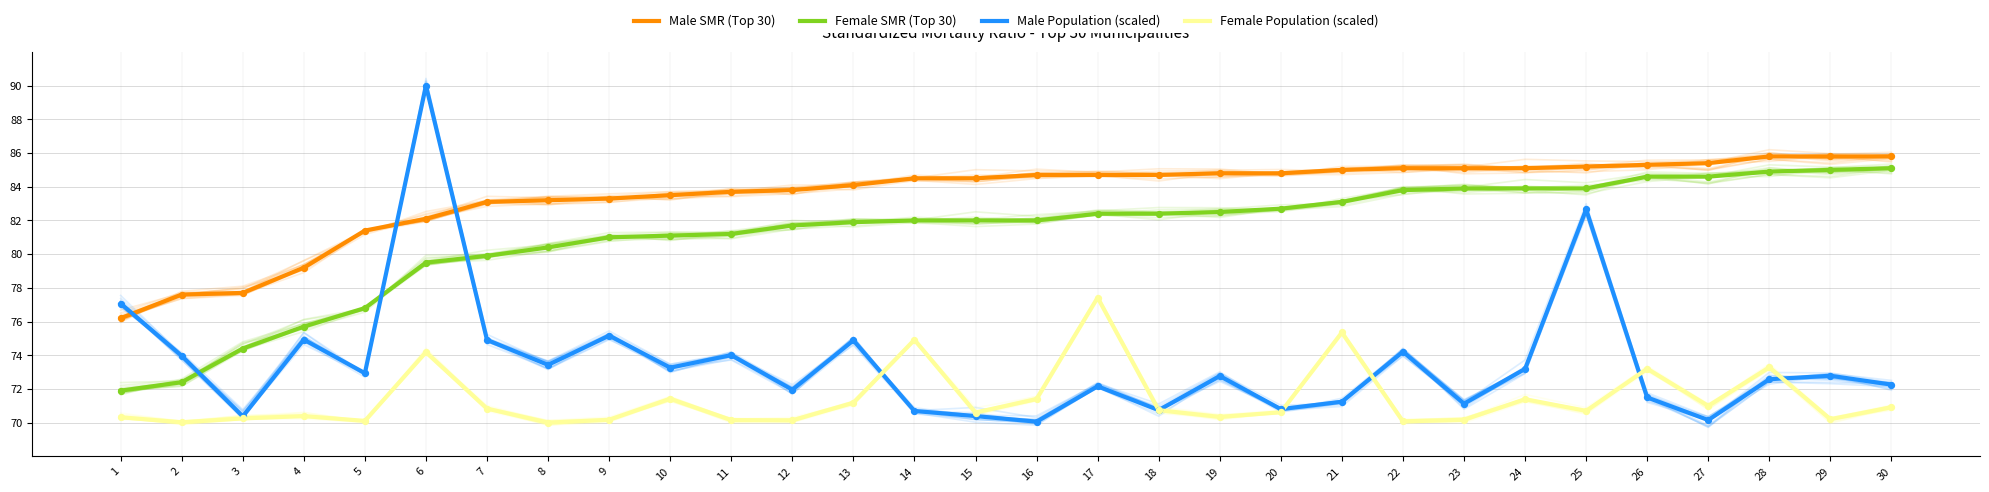

Which series reaches the minimum Y coordinate?

Female Population (scaled)